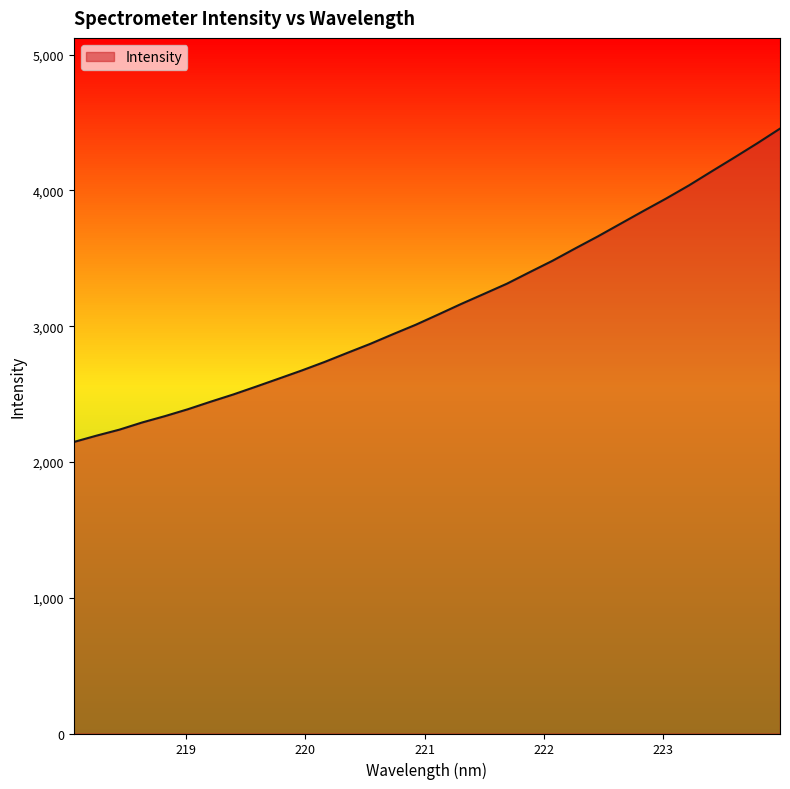

Does the chart display data point markers on the line(s)?

No